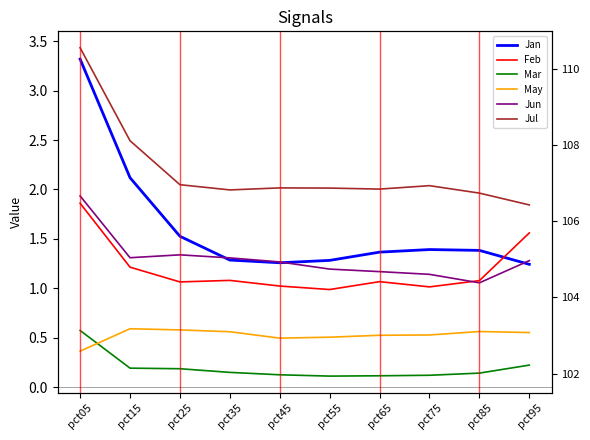

Where do Jun and Feb first cross each other?

pct75 and pct85